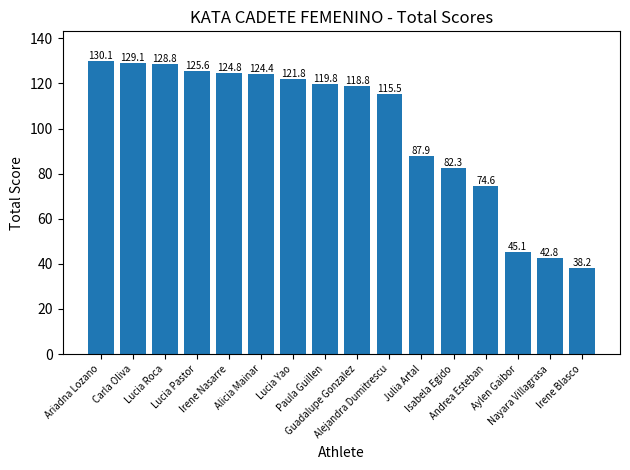

What is the average value?

100.6